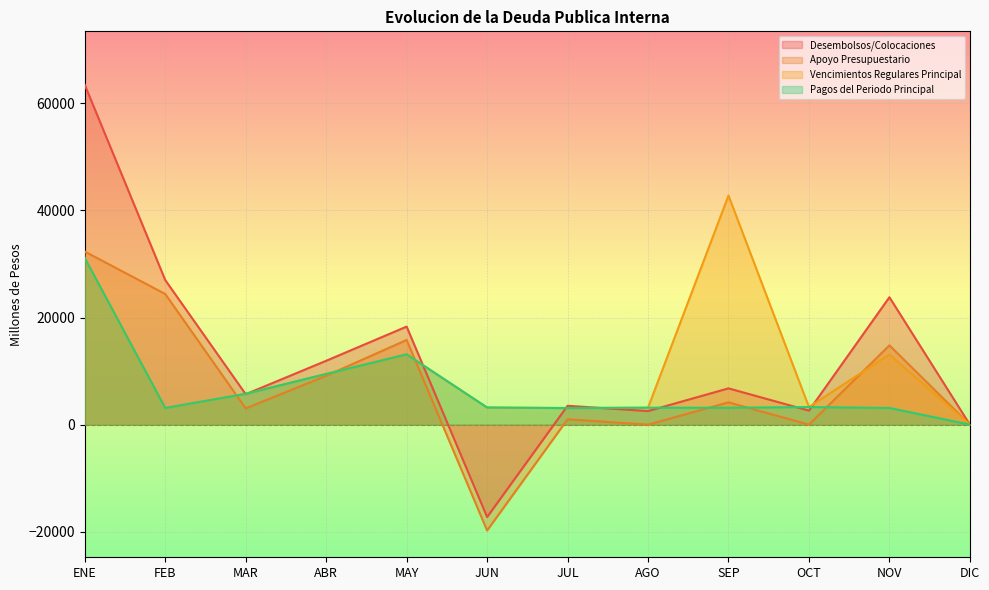

True or false: Vencimientos Regulares Principal and Pagos del Periodo Principal cross at least once.

True